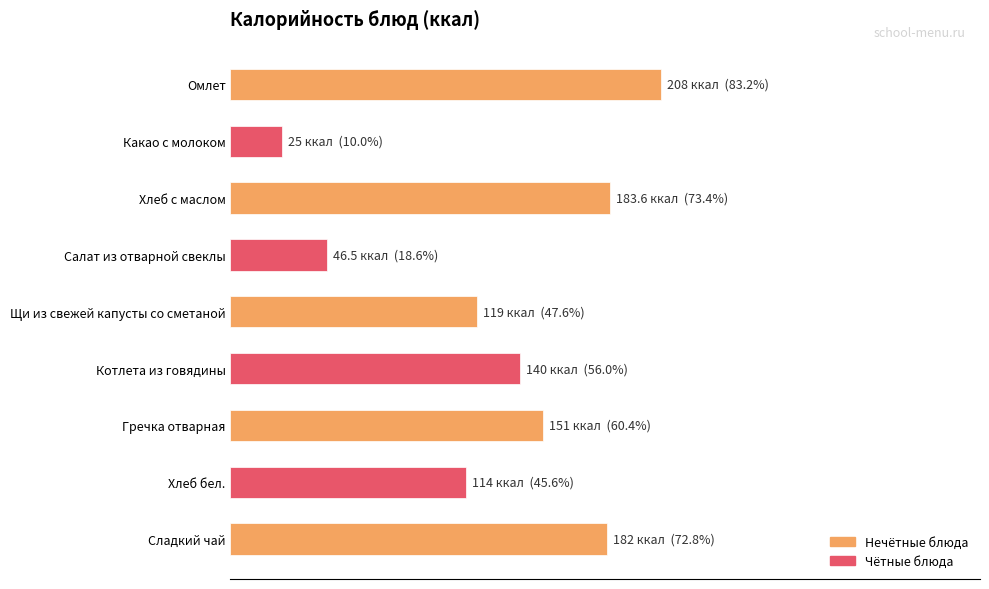

Does the chart contain any negative values?

No